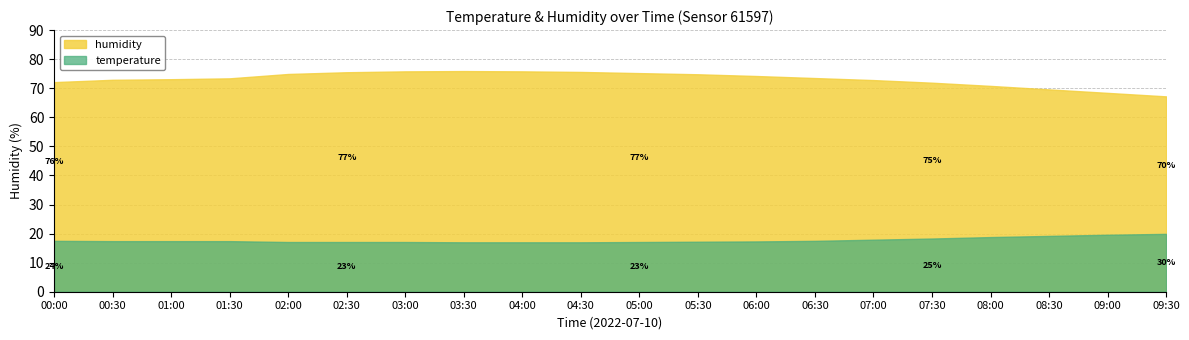

Which series changed the most between 04:30 and 08:30?

humidity